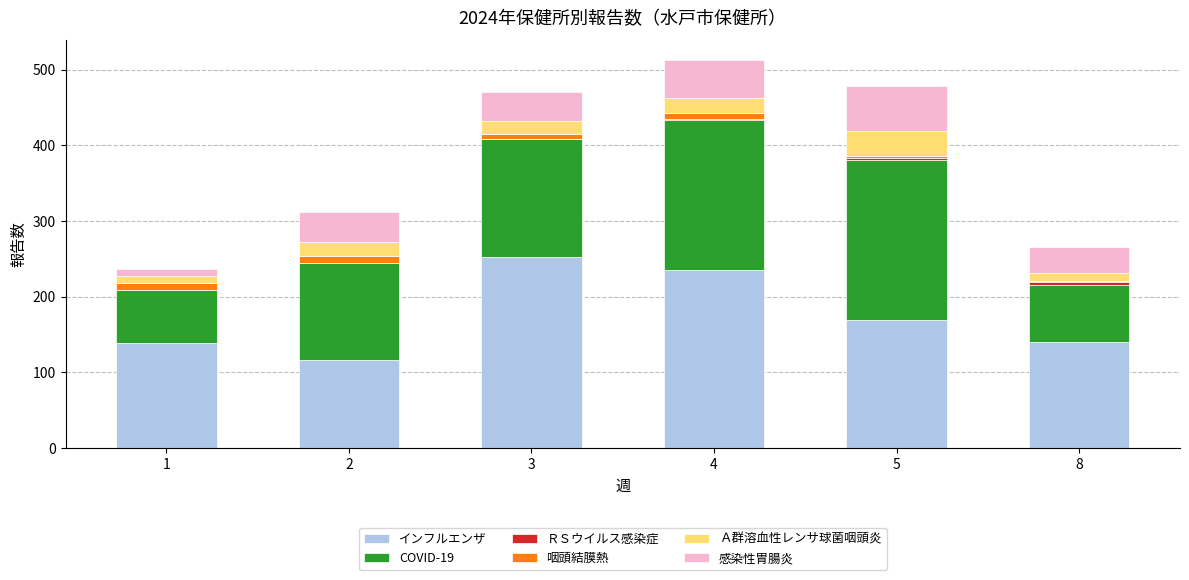

What is the sum of all インフルエンザ values?

1052